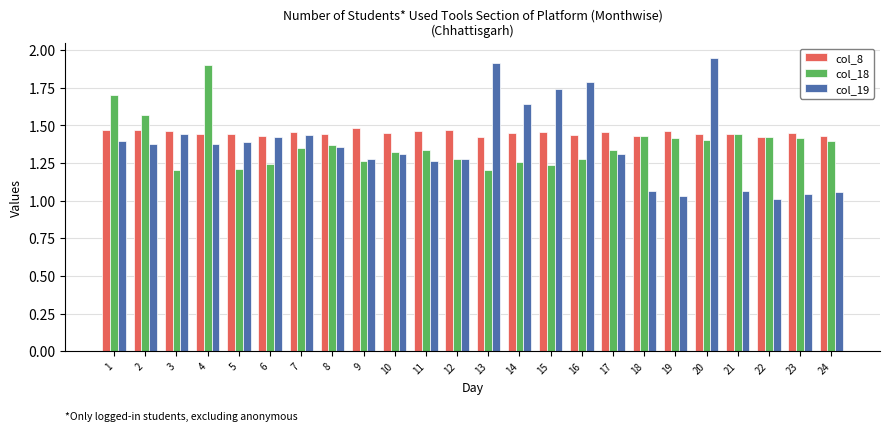

What is the total value across all series at 20?

4.8